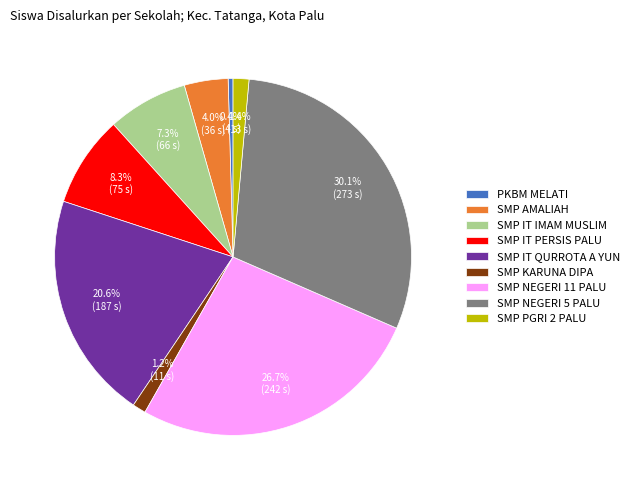

To the nearest percent, what is the combined percentage of SMP IT QURROTA A YUN and SMP AMALIAH?

25%